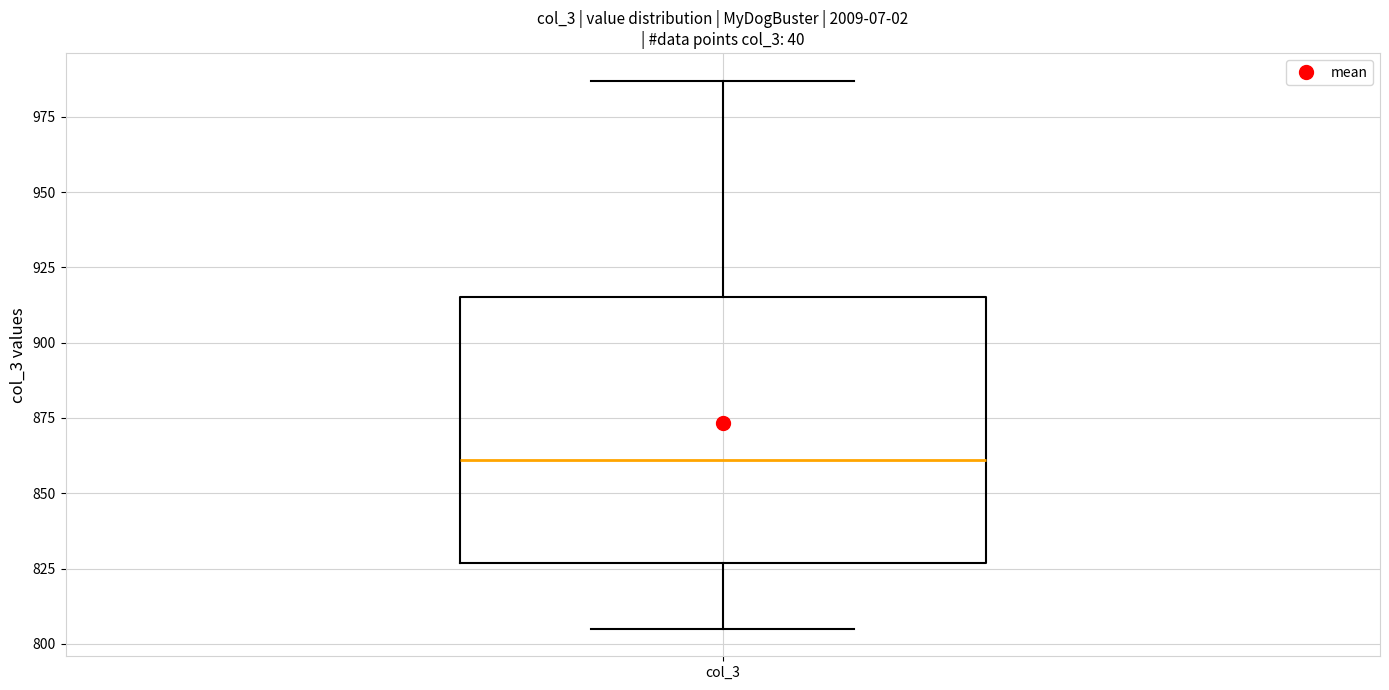

Read this box plot against the y-axis: the position of the median line, the range covered by the box, and the ends of both whiskers. The values are not printed on the chart, so give them approximately, as read against the axis.

median 860, box 825 to 915, whiskers 805 to 985